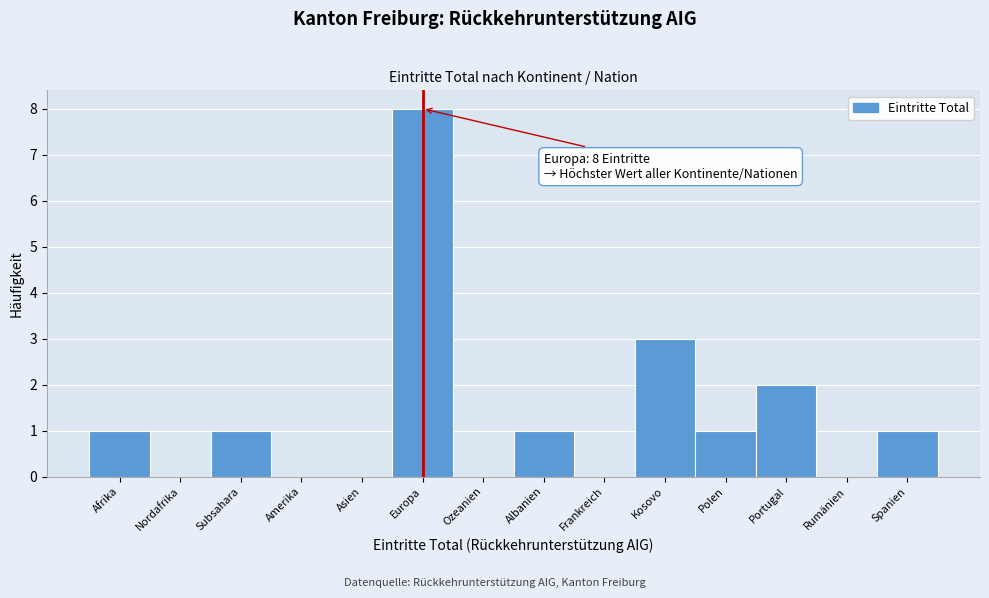

Reading right to left, what are all the values shown in this chart?

Spanien=1	Rumänien=0	Portugal=2	Polen=1	Kosovo=3	Frankreich=0	Albanien=1	Ozeanien=0	Europa=8	Asien=0	Amerika=0	Subsahara=1	Nordafrika=0	Afrika=1